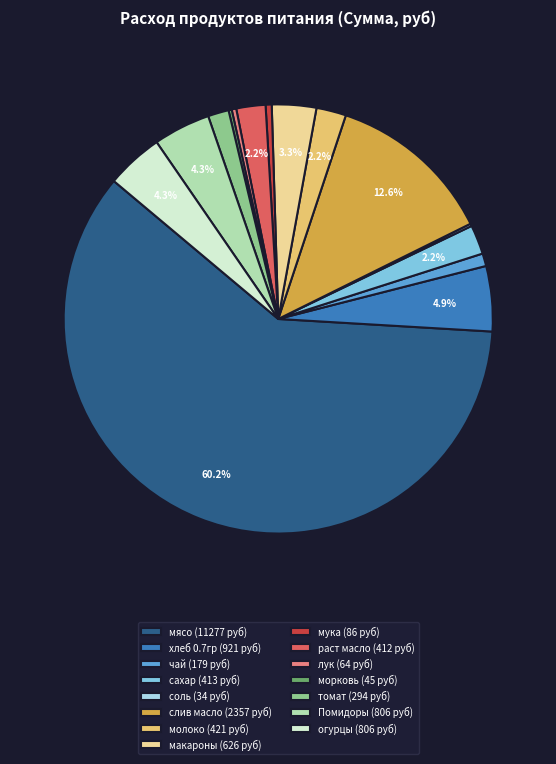

The чай slice represents 1% of the pie. True or false?

True